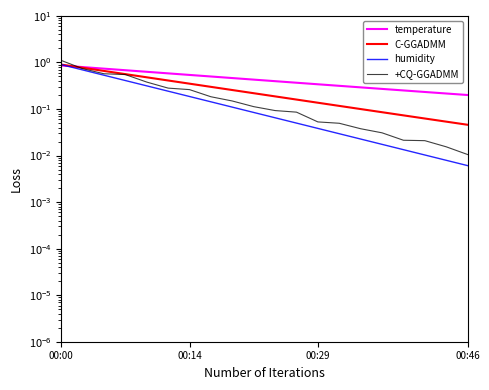

Is it true that temperature equals 0.2 at 17?

True